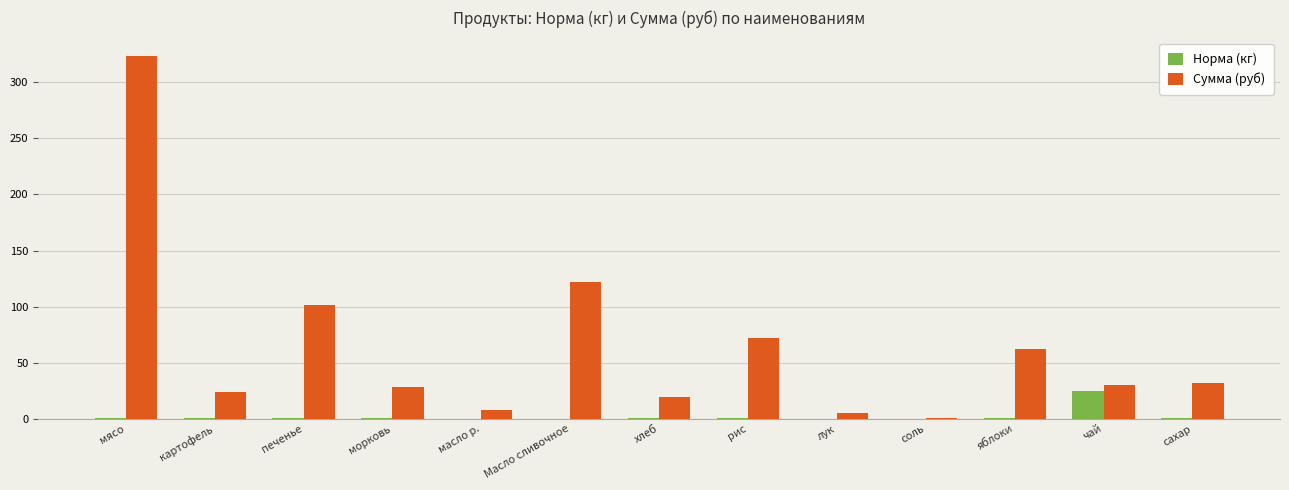

What is the sum of all Норма (кг) values?

29.4